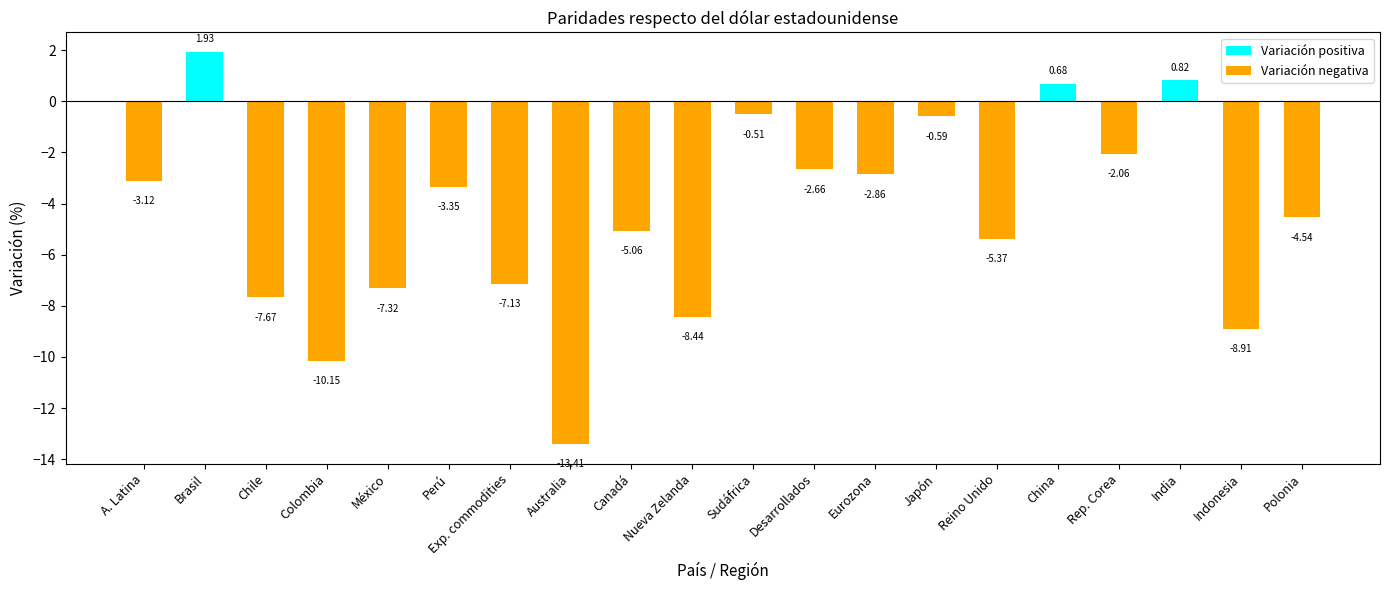

What is the difference between the maximum and minimum values?

15.3